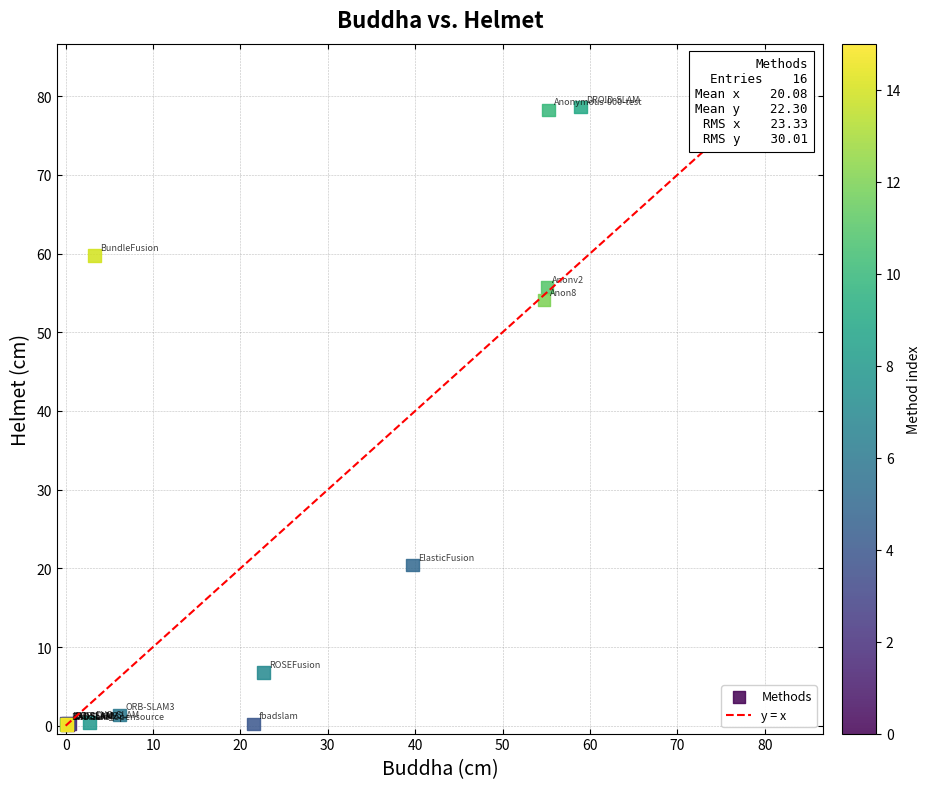

What Y value in the scatter plot is closest to 39?

54.1